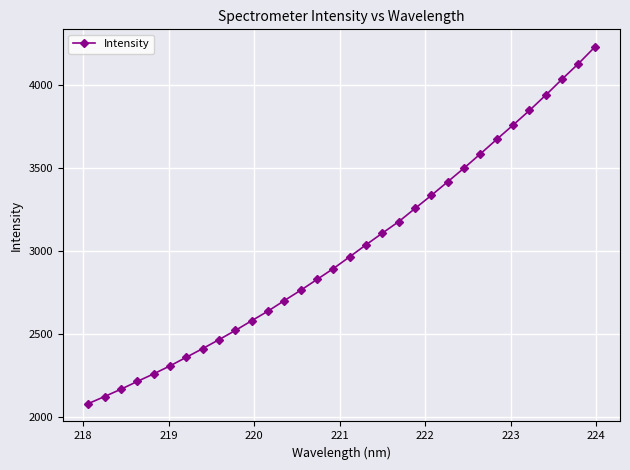

What is the value of the 23rd point from the left?

3414.7